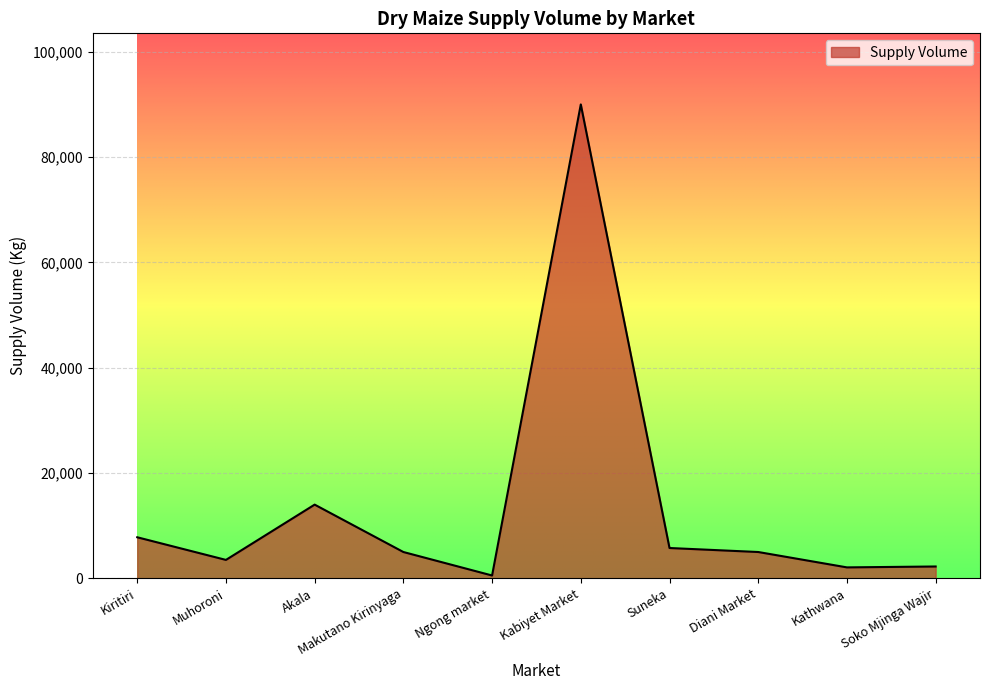

Approximately how many times larger is the value at Kiritiri compared to Soko Mjinga Wajir?

3.5